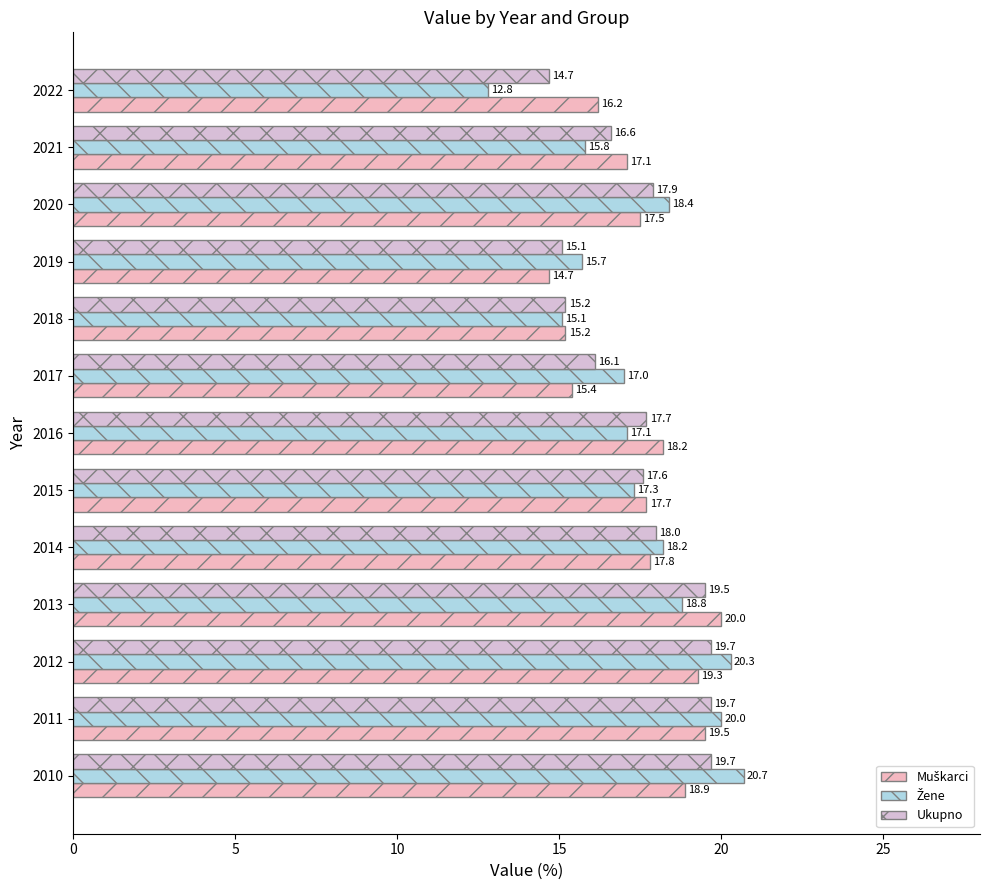

Reading left to right, what are all the values shown in this chart?

Muškarci: 18.9	19.5	19.3	20.0	17.8	17.7	18.2	15.4	15.2	14.7	17.5	17.1	16.2
Žene: 20.7	20.0	20.3	18.8	18.2	17.3	17.1	17.0	15.1	15.7	18.4	15.8	12.8
Ukupno: 19.7	19.7	19.7	19.5	18.0	17.6	17.7	16.1	15.2	15.1	17.9	16.6	14.7